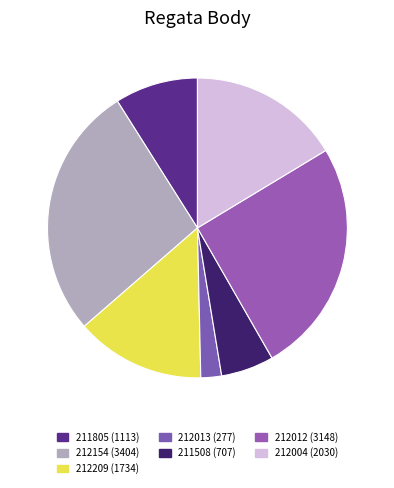

True or false: 211805 accounts for 1% of the total.

False